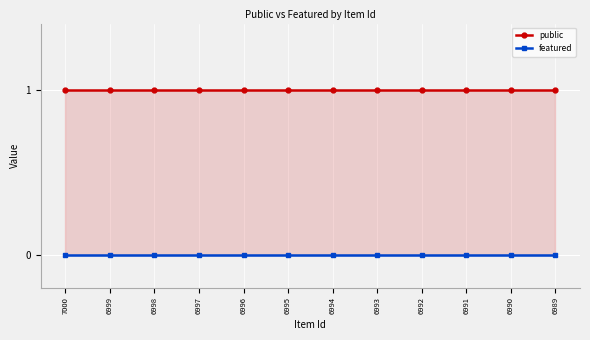

List the series in order of their peak value, lowest first.

featured, public